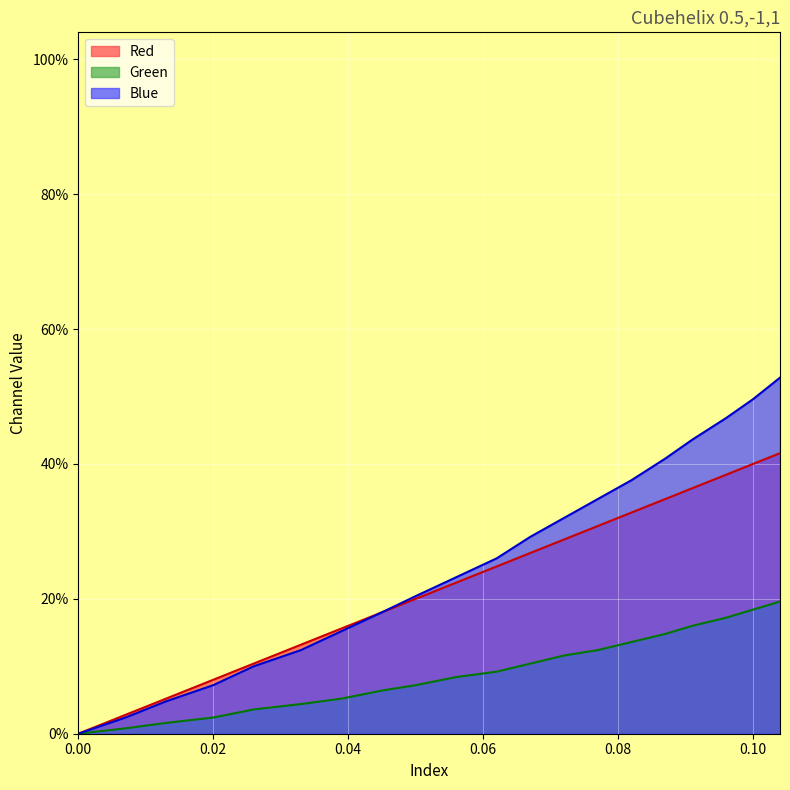

True or false: Red has more than 2 interior local peaks.

False